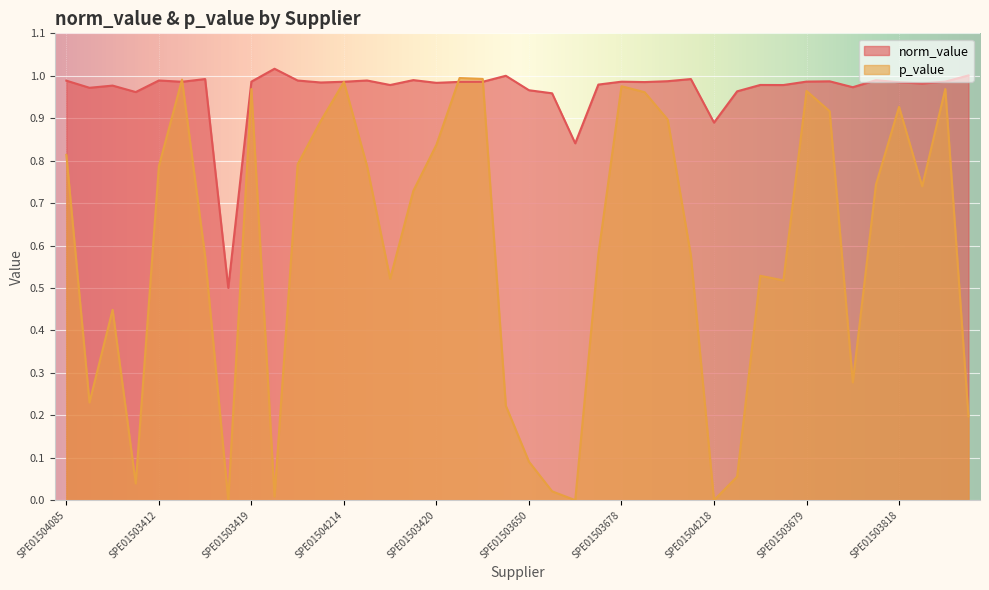

Is the value of p_value at SPE01504218 greater than the value of norm_value at SPE01503929?

No